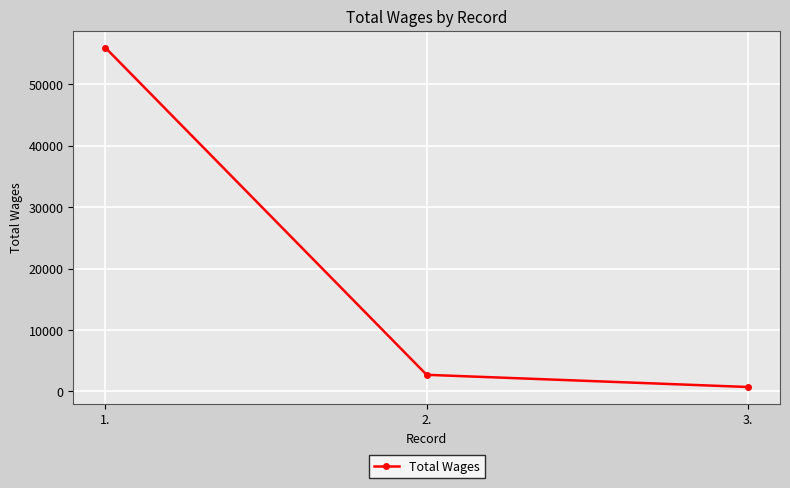

Does the chart display data point markers on the line(s)?

Yes